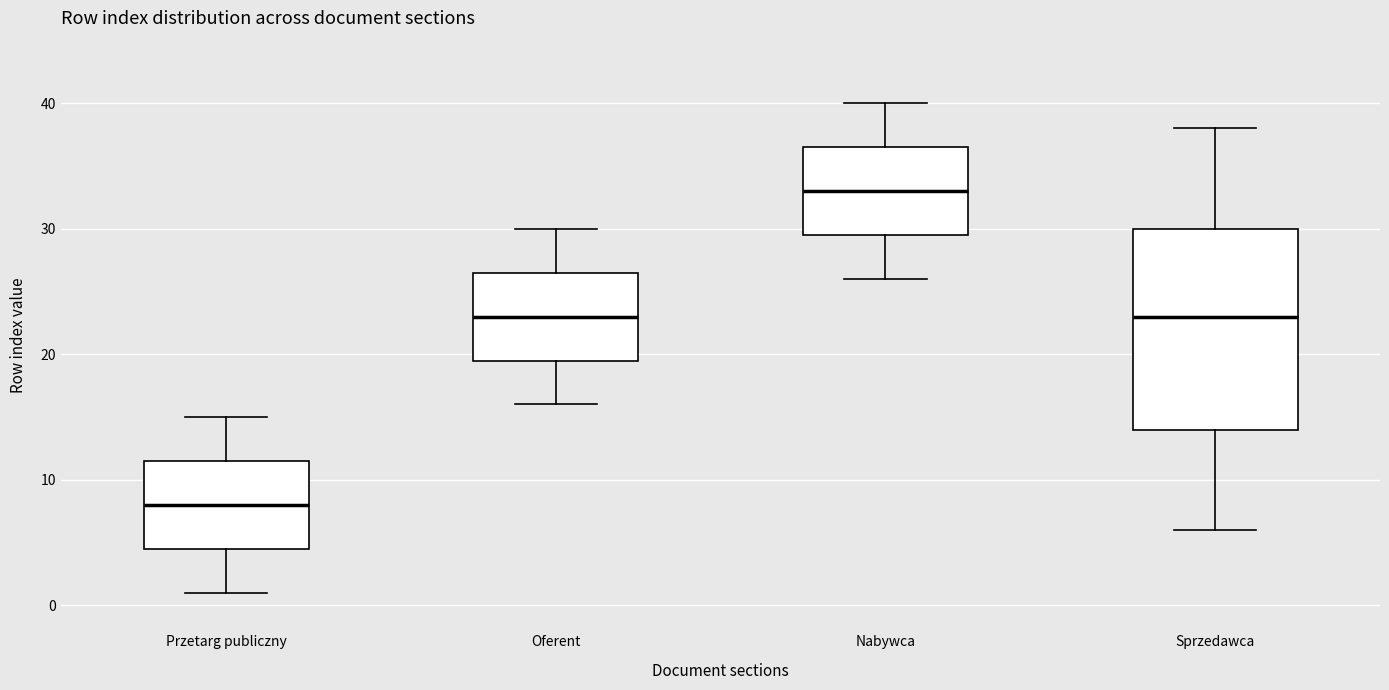

Which box is the tallest, from its lower edge to its upper edge?

Sprzedawca